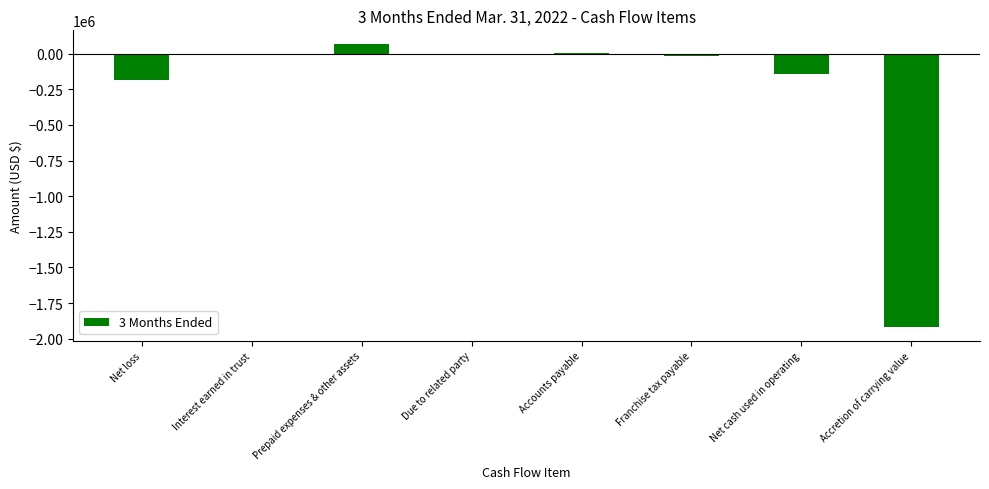

How many distinct data groups are displayed?

1